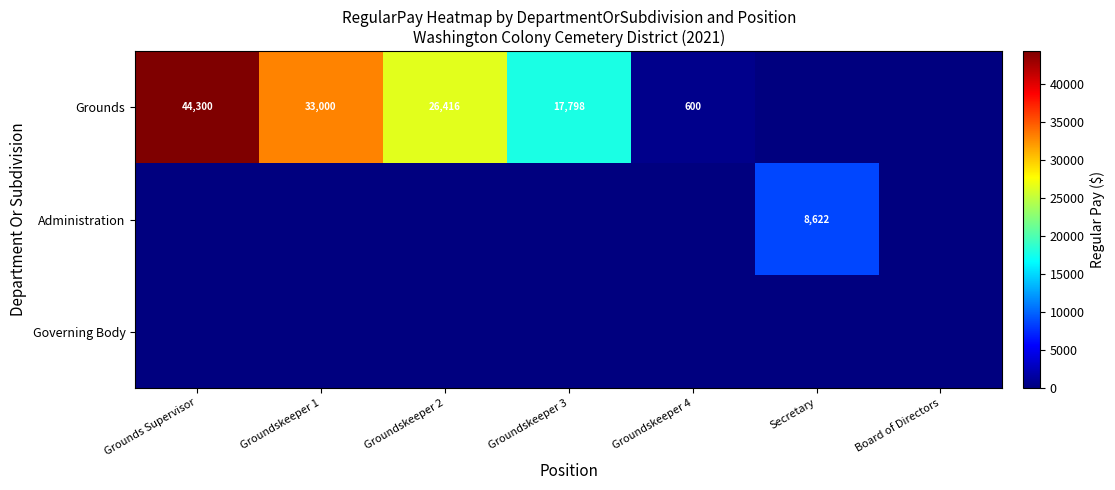

The value of Grounds at Groundskeeper 3 is 17798. True or false?

True